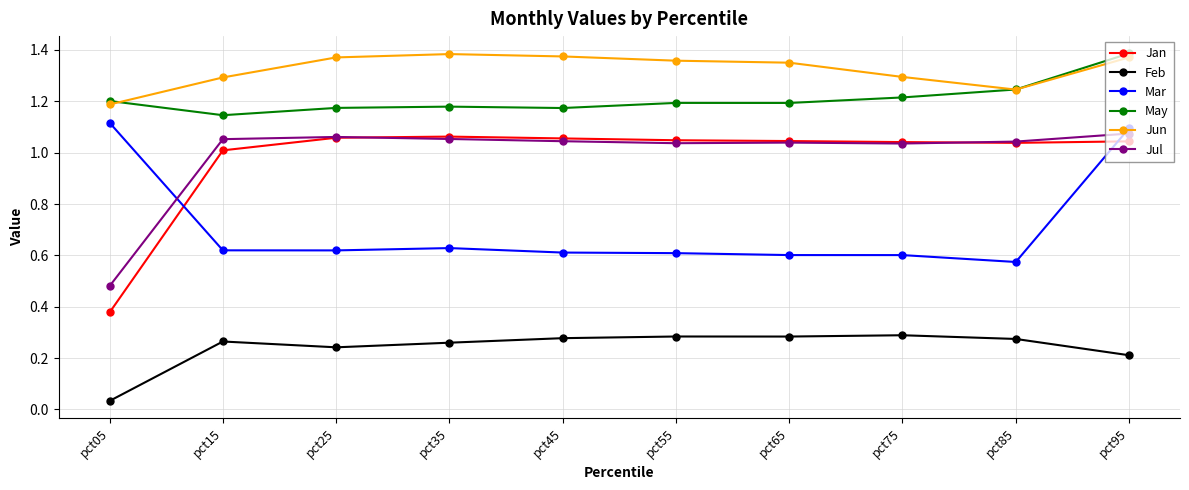

Which series has the largest range (max minus min)?

Jan